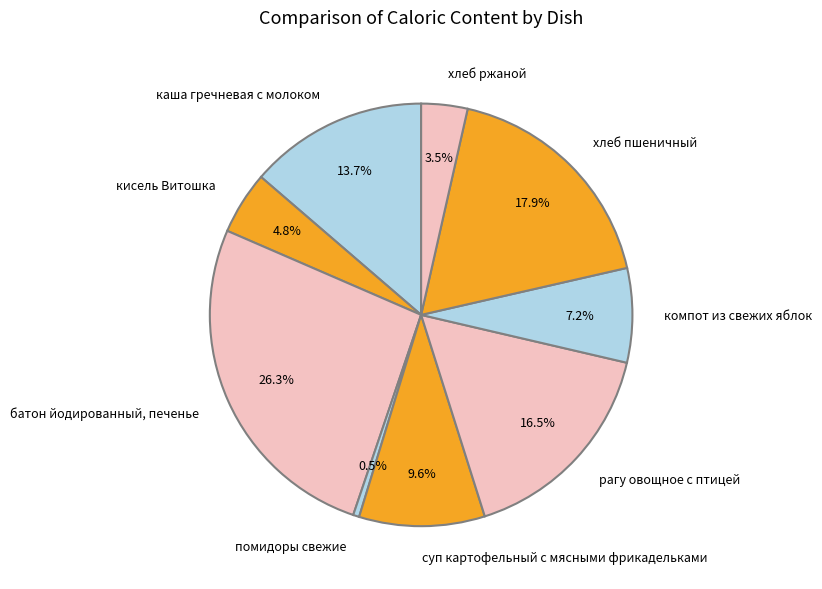

To the nearest percent, what is the average slice percentage?

11%